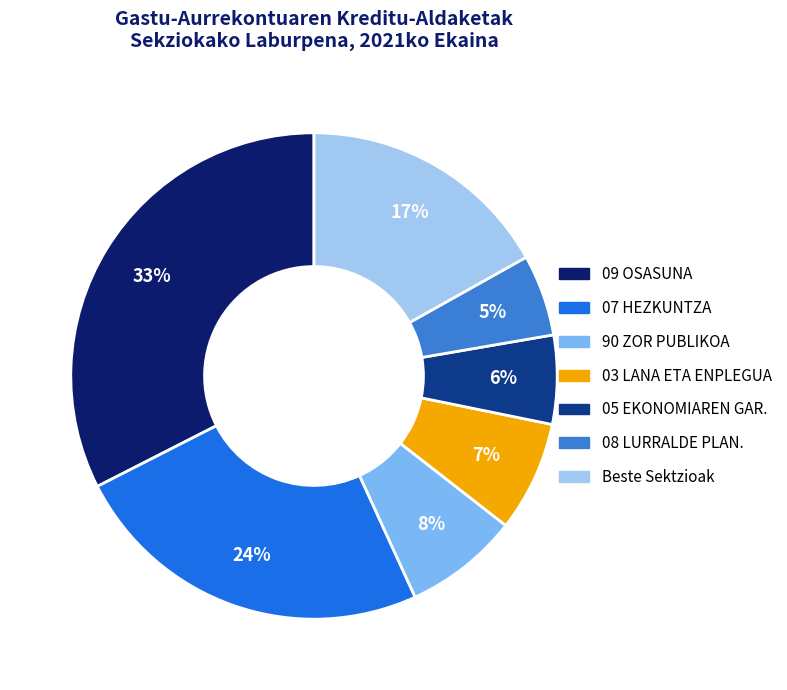

To the nearest percent, what is the average slice percentage?

14%